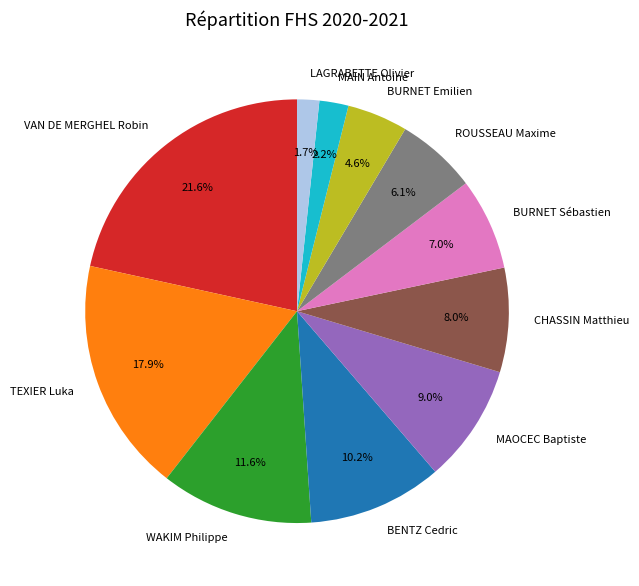

What percentage is NOT represented by TEXIER Luka?

82.1%